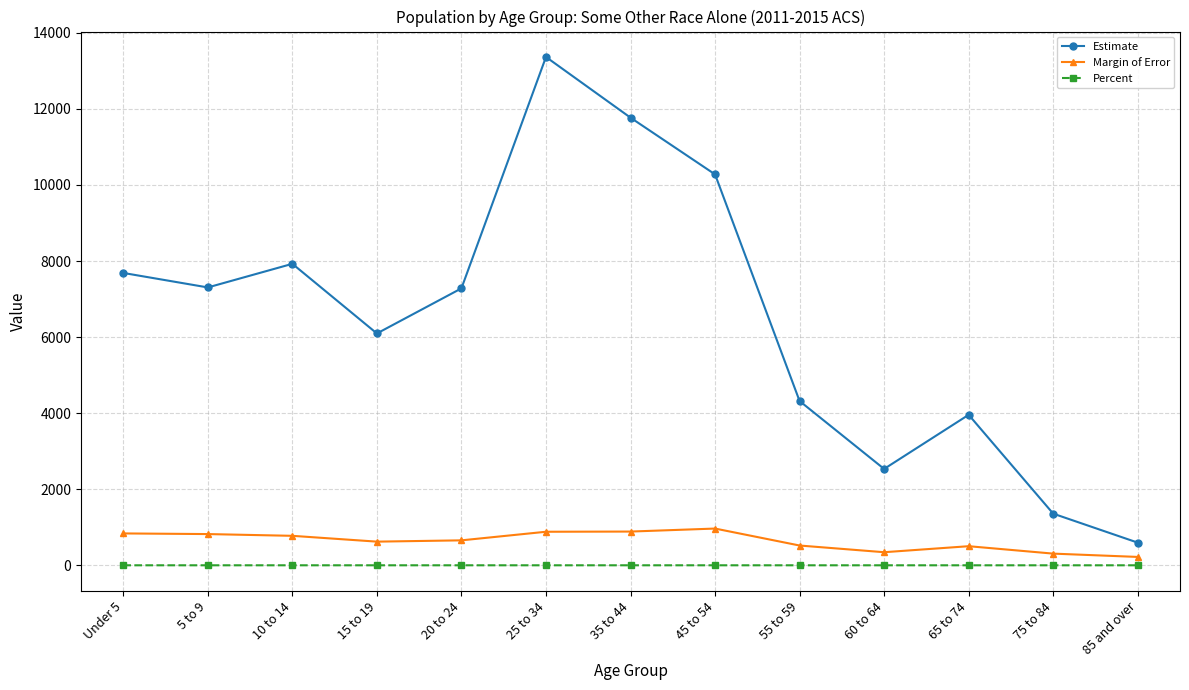

True or false: Percent has more than 1 points higher than both neighbors.

True